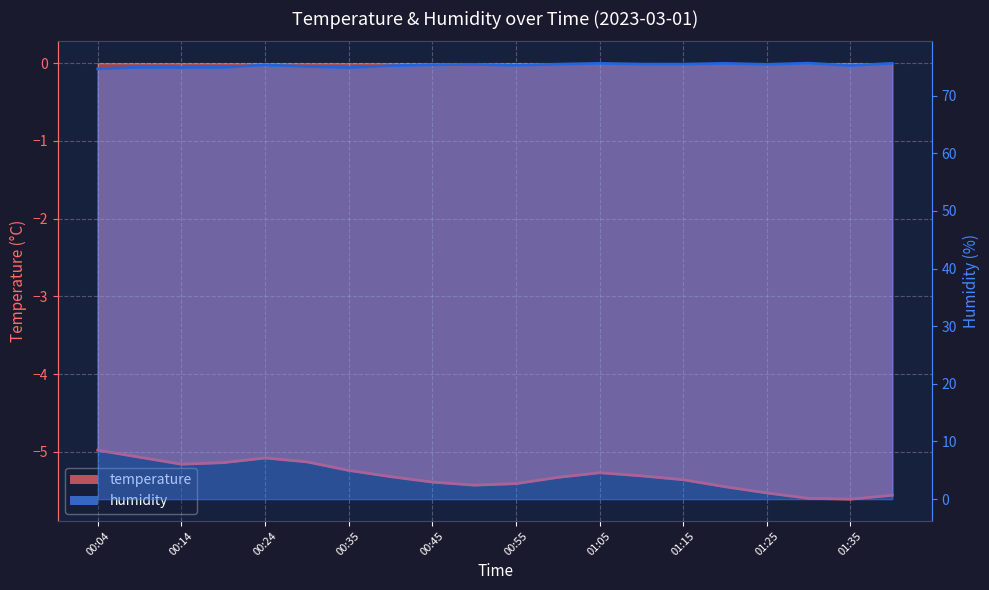

Is it true that humidity equals 74.6 at 00:04?

True